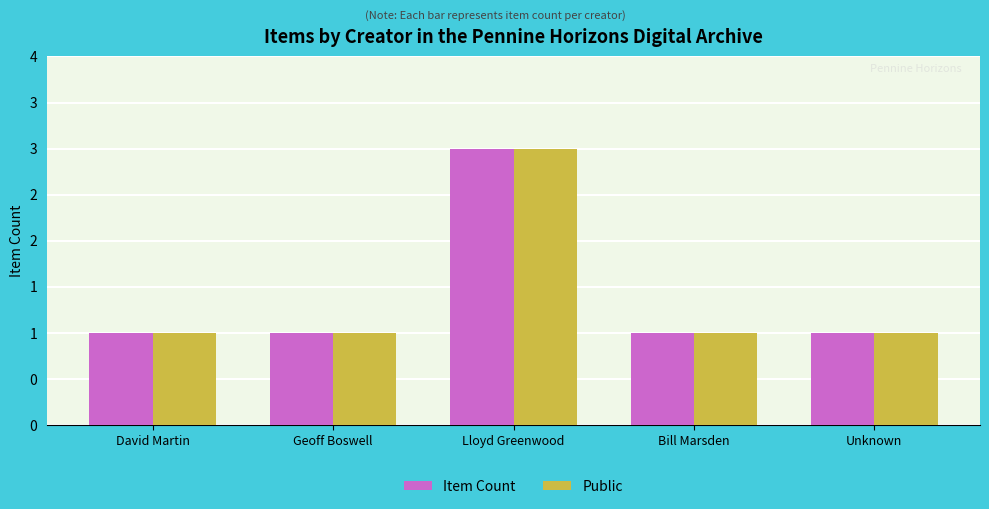

True or false: Item Count has a value of 3 at Lloyd Greenwood.

True